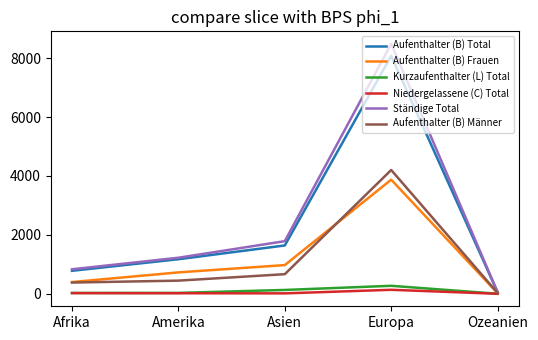

The value of Aufenthalter (B) Frauen at Afrika is 399. True or false?

True